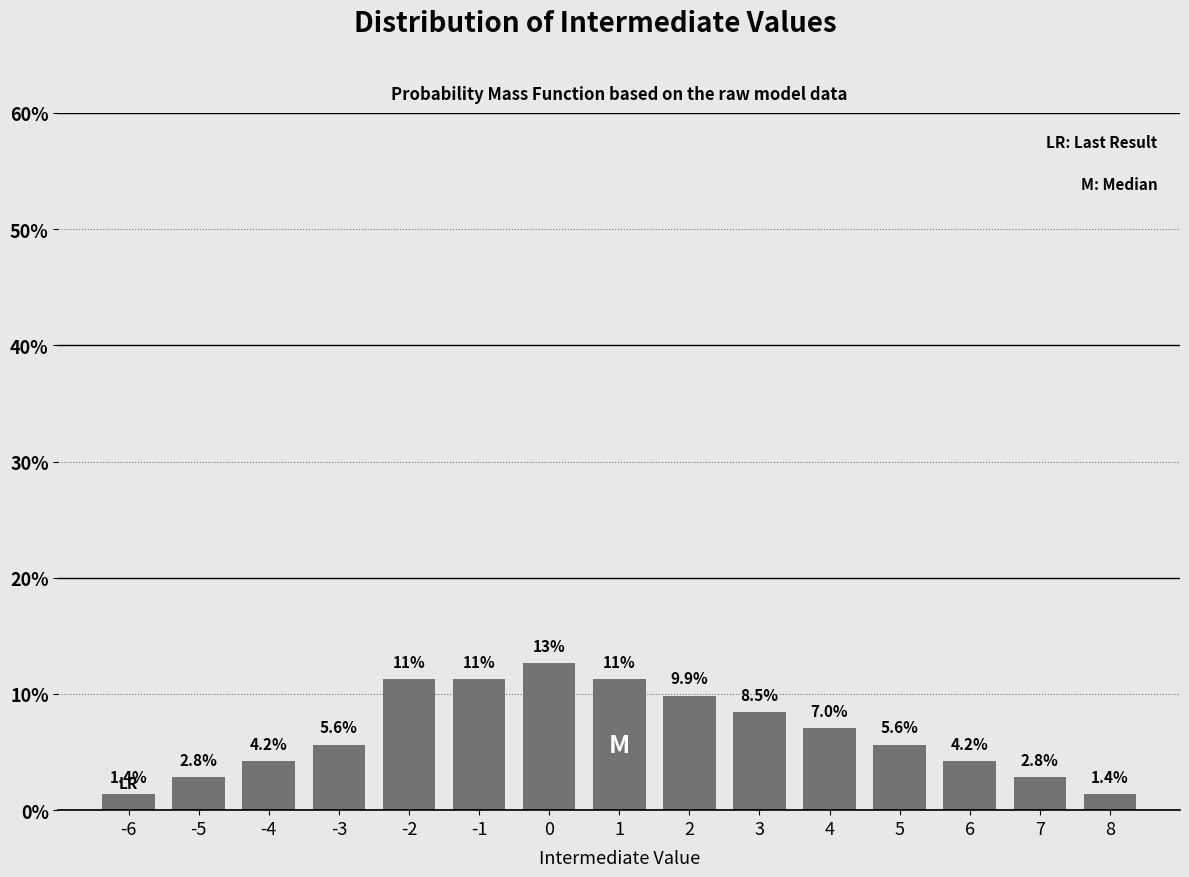

Reading left to right, transcribe all the data shown in this chart.

-6=1.4	-5=2.8	-4=4.2	-3=5.6	-2=11.3	-1=11.3	0=12.7	1=11.3	2=9.9	3=8.5	4=7.0	5=5.6	6=4.2	7=2.8	8=1.4